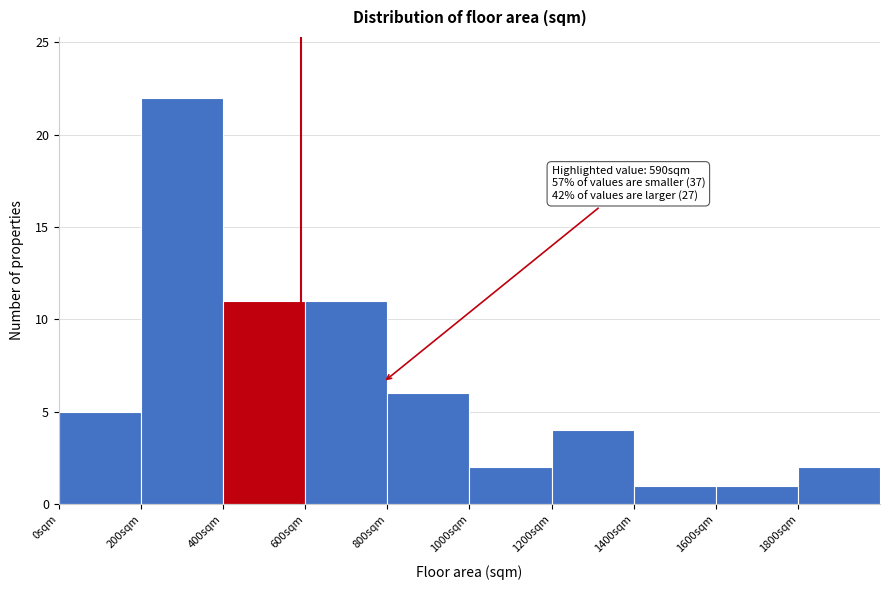

Which range on the x-axis has the tallest bar?

200 to 400